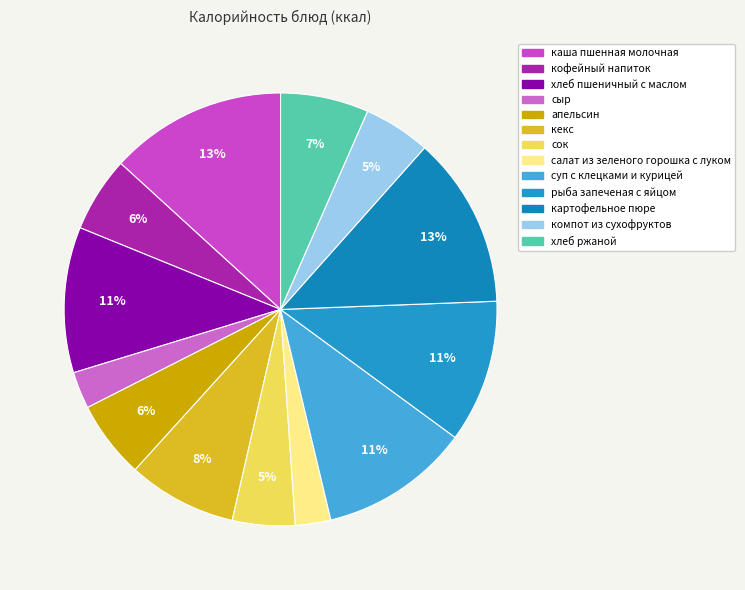

Count the number of slices in the pie.

13